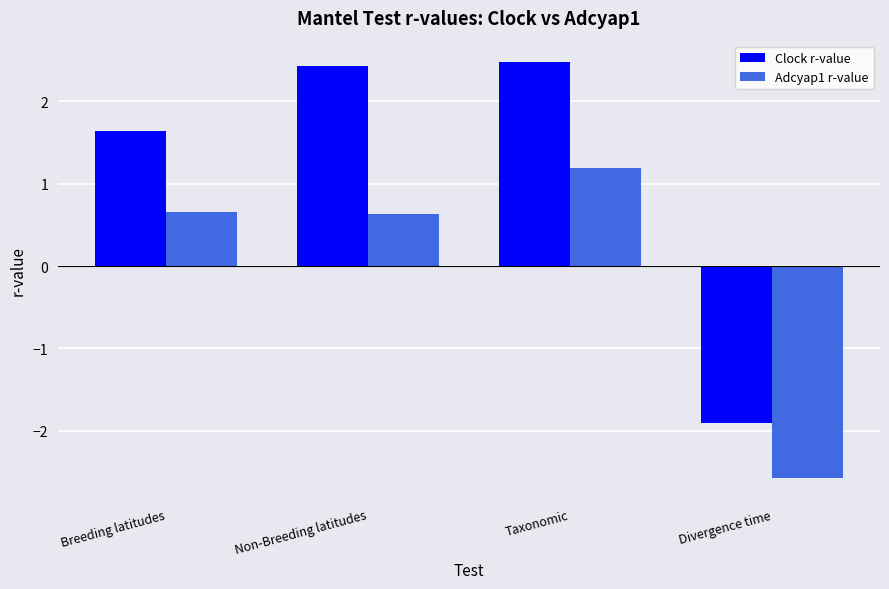

Which label corresponds to the smallest value in the chart?

Divergence time